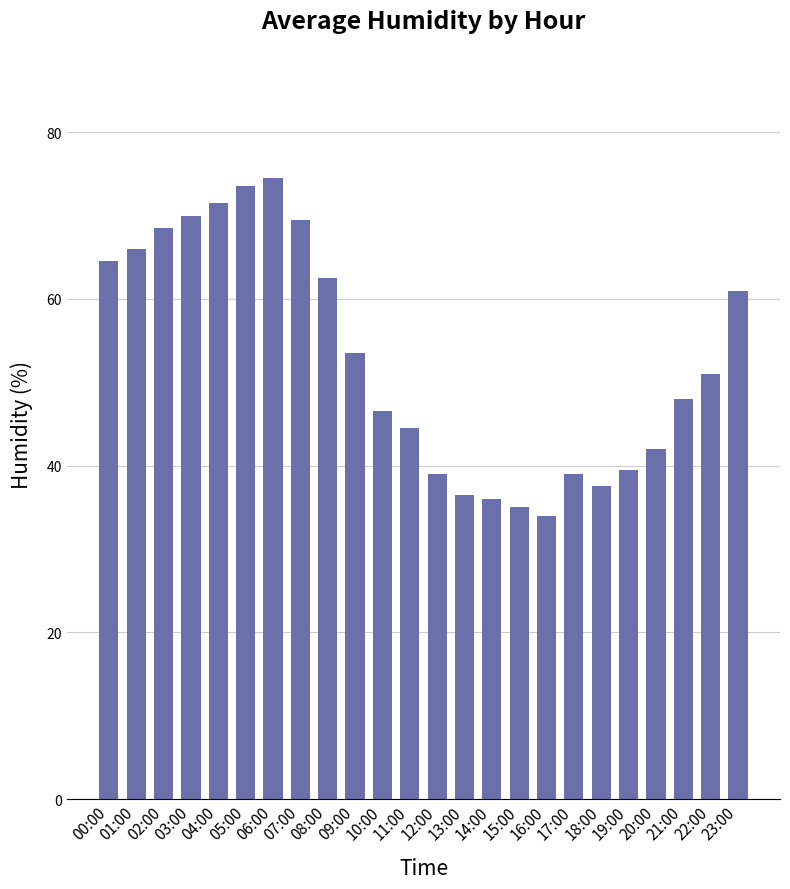

What is the label of the 23rd bar from the right?

01:00